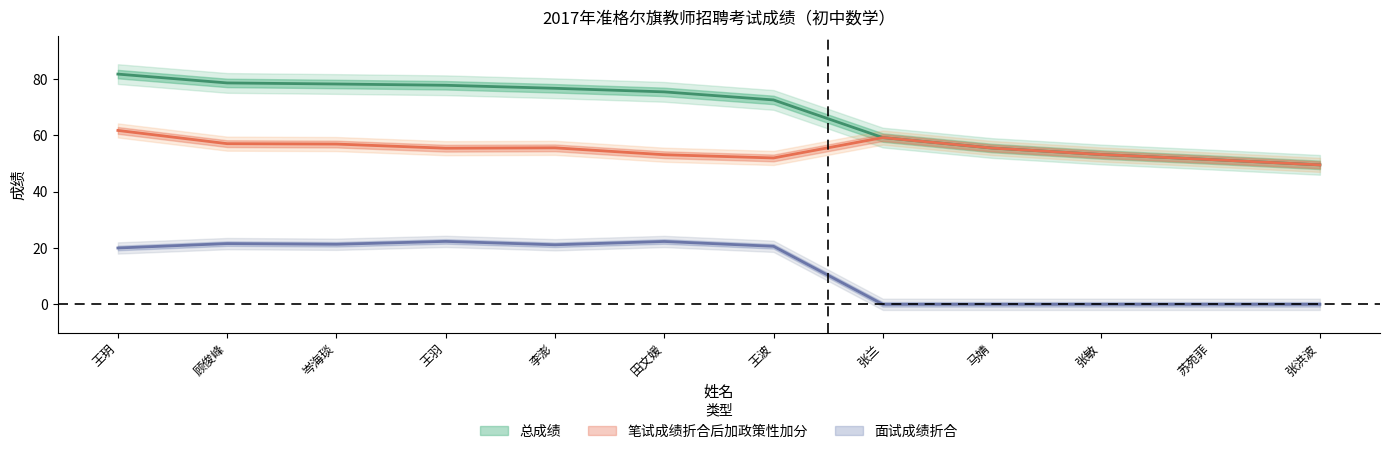

True or false: 面试成绩折合 and 笔试成绩折合后加政策性加分 intersect in this chart.

False